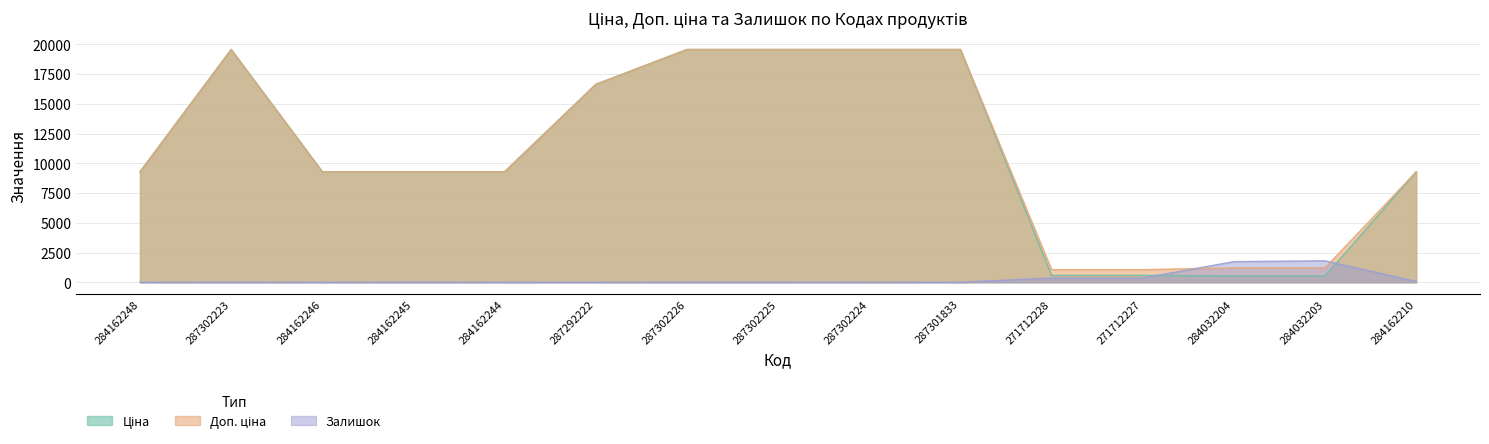

Rank the series by their maximum value, from highest to lowest.

Ціна, Доп. ціна, Залишок